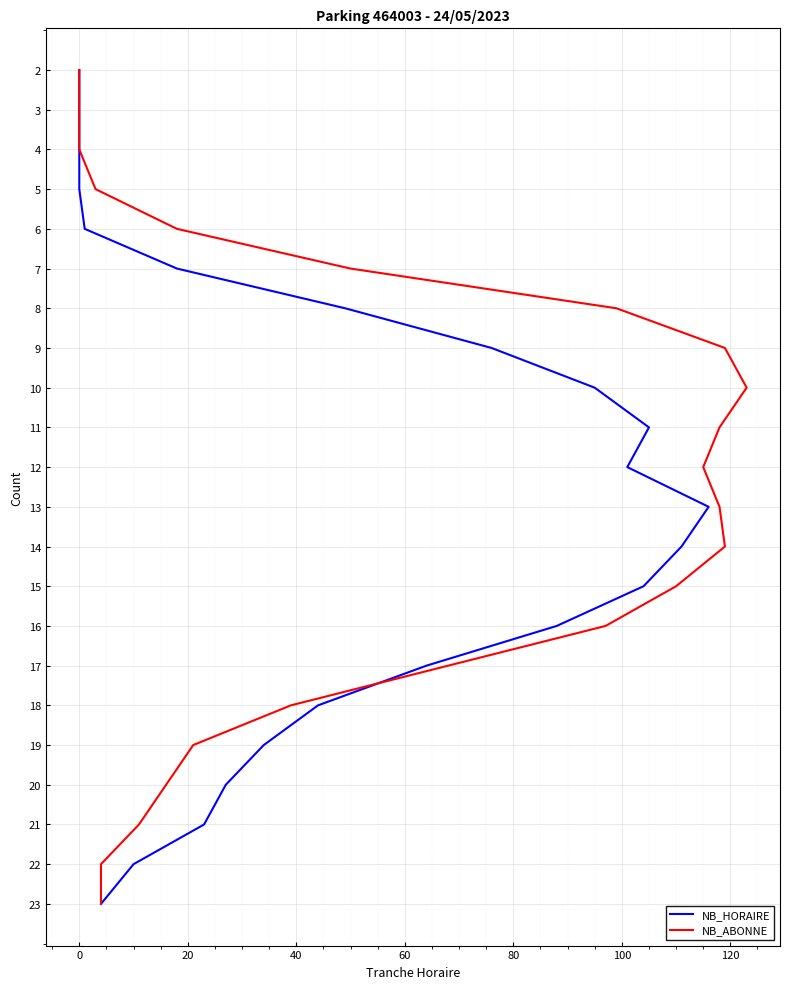

How many lines are shown in the chart?

2